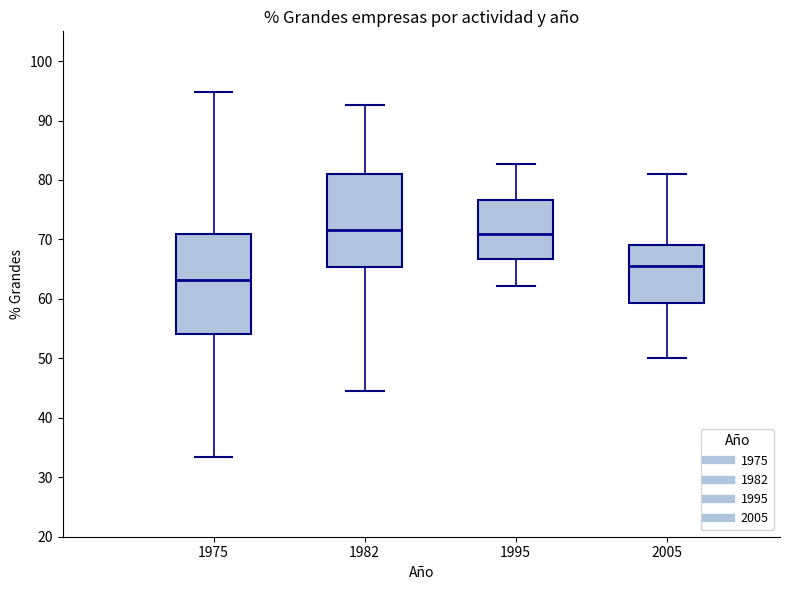

Comparing the boxes themselves (not the whiskers), which one is the tallest?

1975